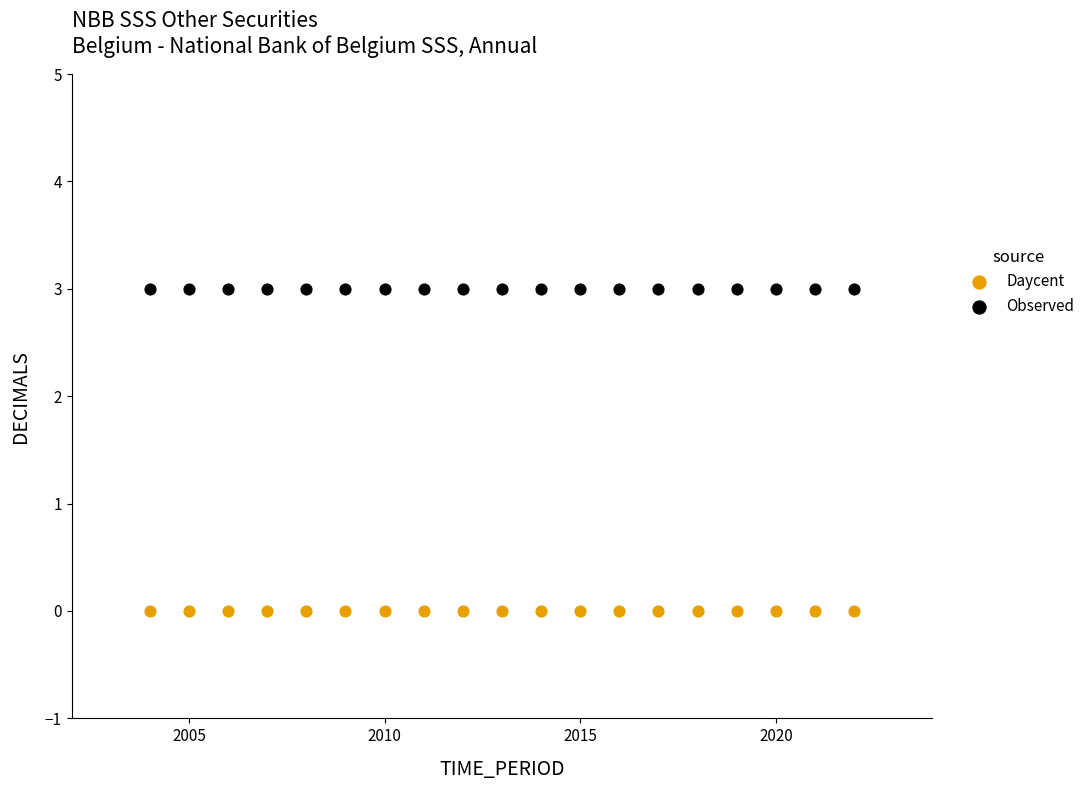

Which series reaches the maximum Y coordinate?

Observed